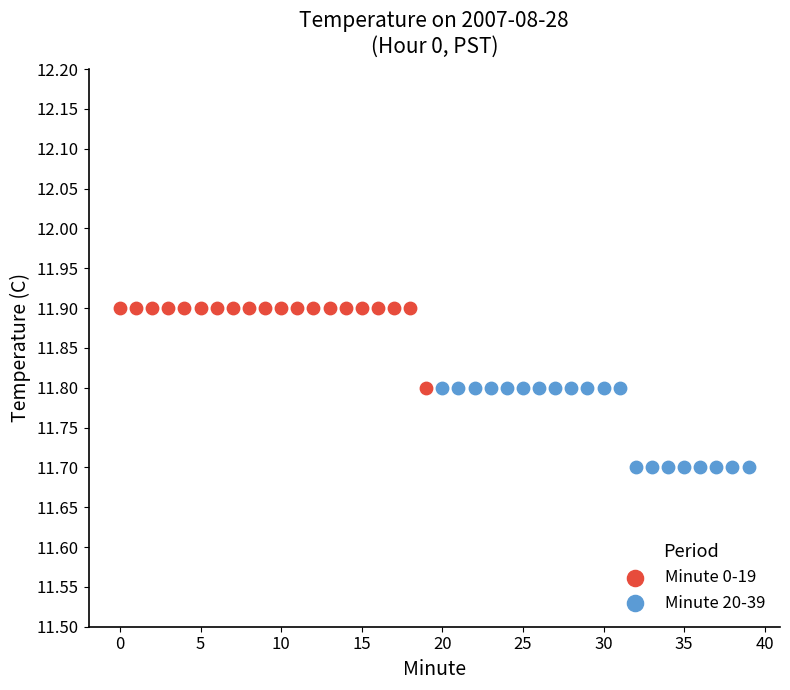

What are all the series names shown in the legend?

Minute 0-19, Minute 20-39